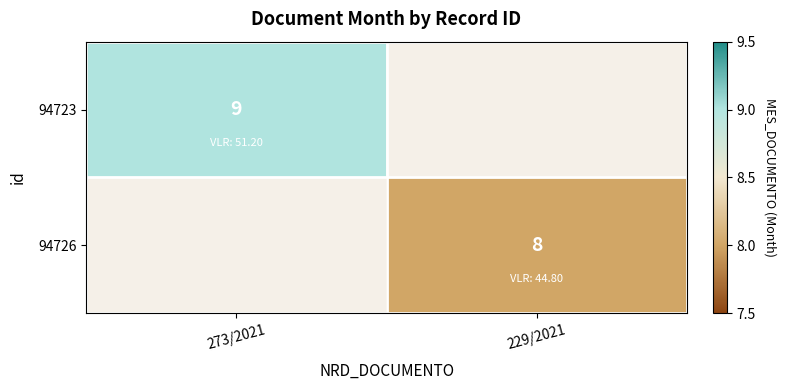

The 94723 series shows 2 at 273/2021. True or false?

False